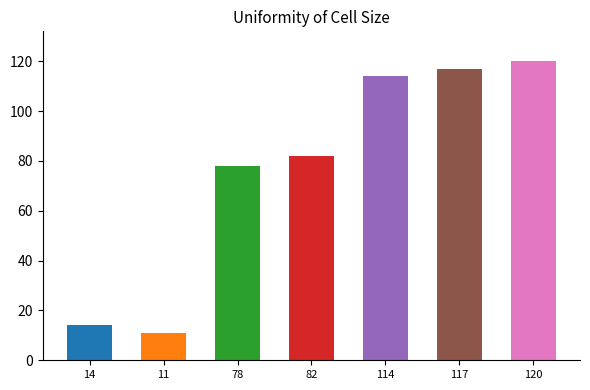

What is the difference between the maximum and minimum values?

109